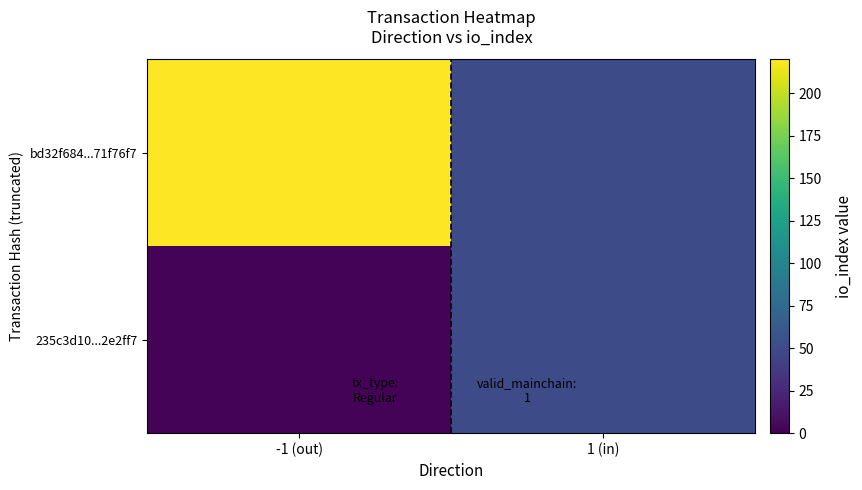

Reading right to left, list all the values displayed in this chart.

bd32f684...71f76f7: 1 (in)=50	-1 (out)=220
235c3d10...2e2ff7: 1 (in)=50	-1 (out)=2